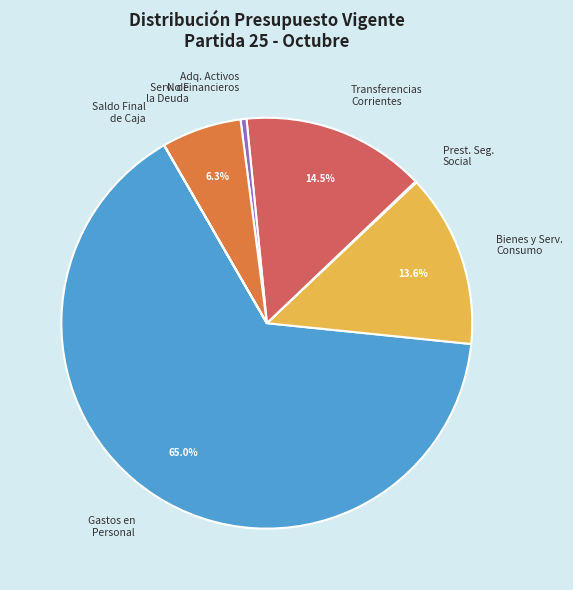

Combined, do Gastos en Personal and Bienes y Serv. Consumo account for over 50%?

Yes